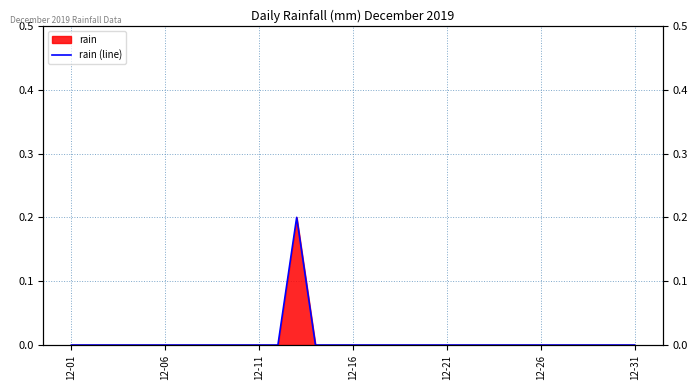

How many data points does each series have?

31